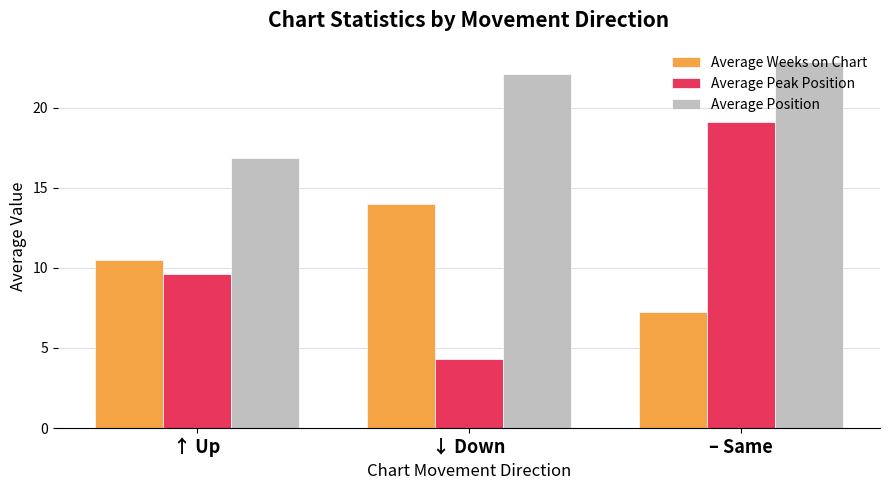

The value of Average Peak Position at – Same is 19.1. True or false?

True